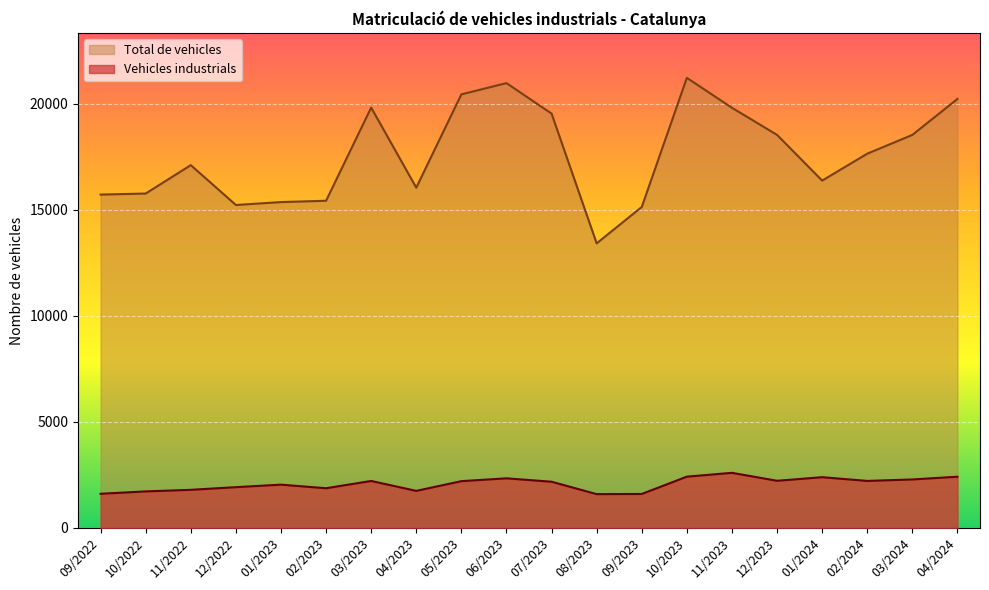

What is the minimum value for Total de vehicles?

13411